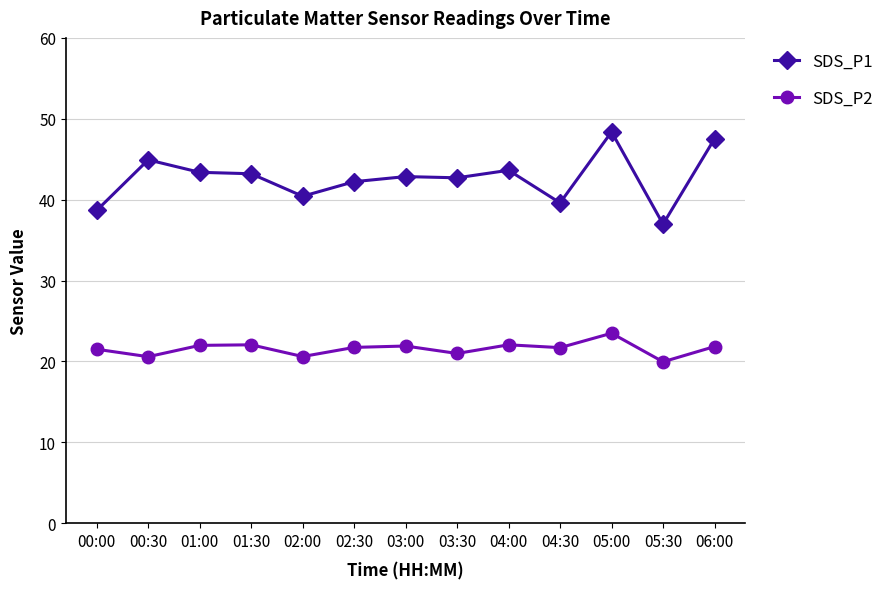

What position from the left is 00:00?

1